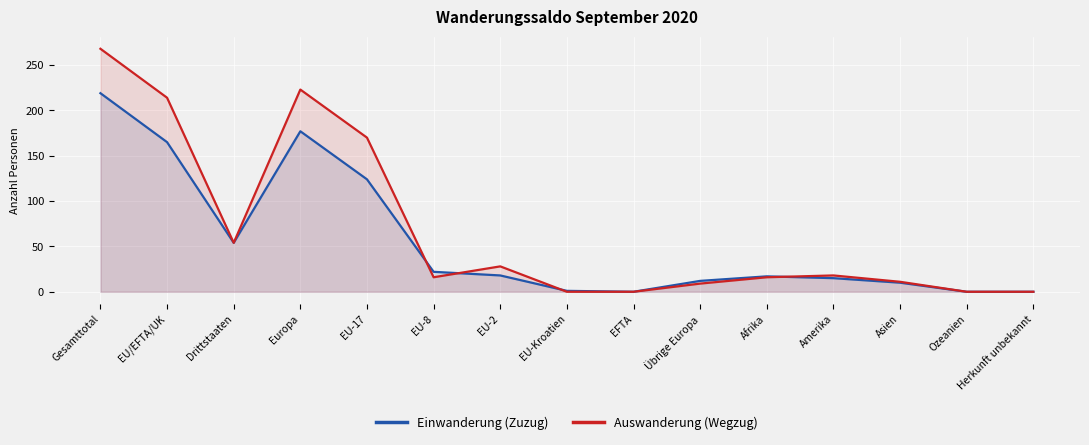

At which label does Auswanderung (Wegzug) first exceed 16?

Gesamttotal